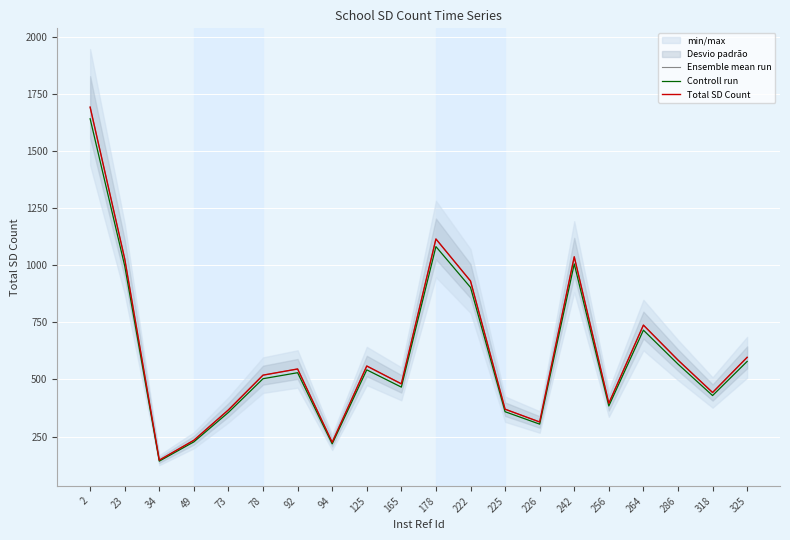

Which series has the widest spread of values?

Ensemble mean run